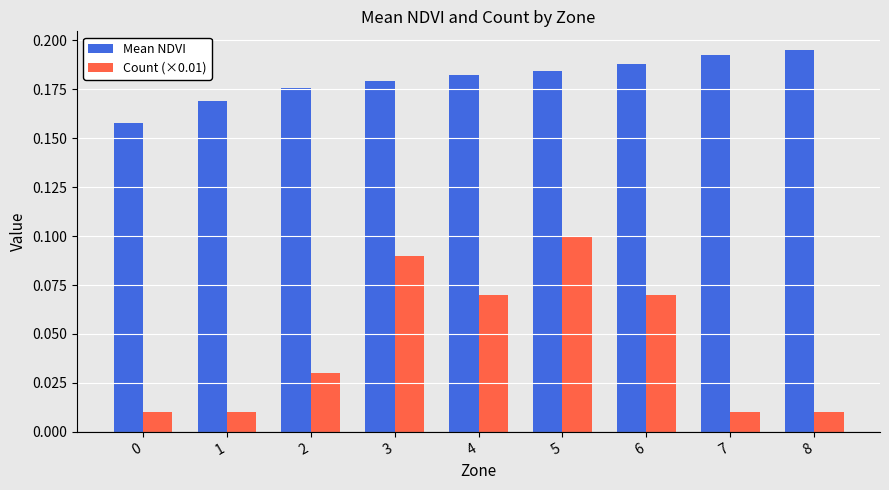

Which series has the largest total across all categories?

Mean NDVI